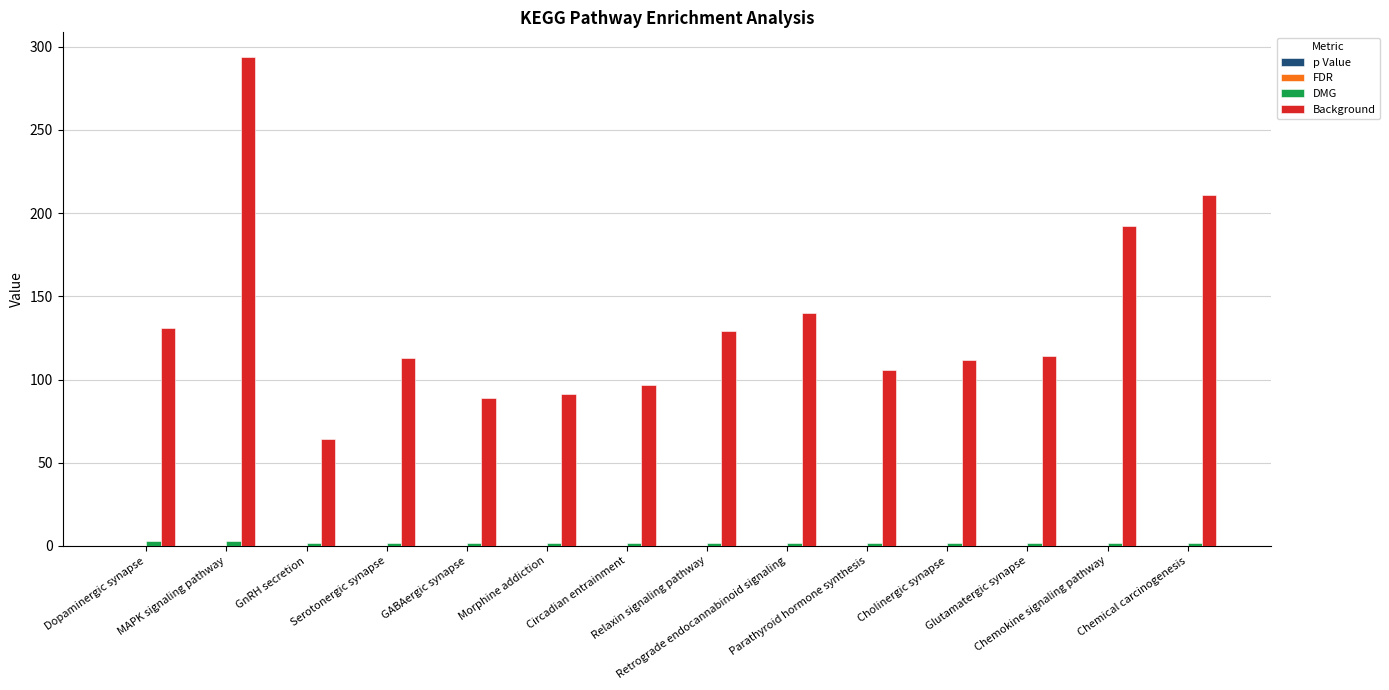

The DMG series shows 0.9 at GnRH secretion. True or false?

False